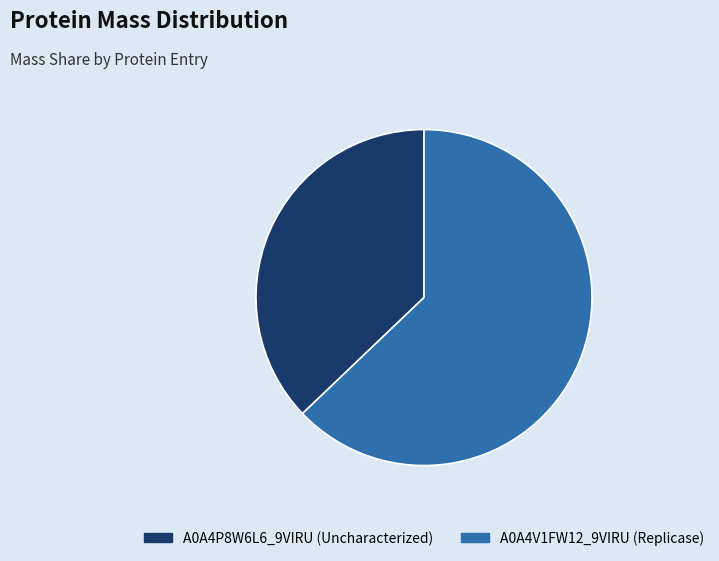

Do A0A4V1FW12_9VIRU (Replicase) and A0A4P8W6L6_9VIRU (Uncharacterized) together represent more than half of the pie?

Yes